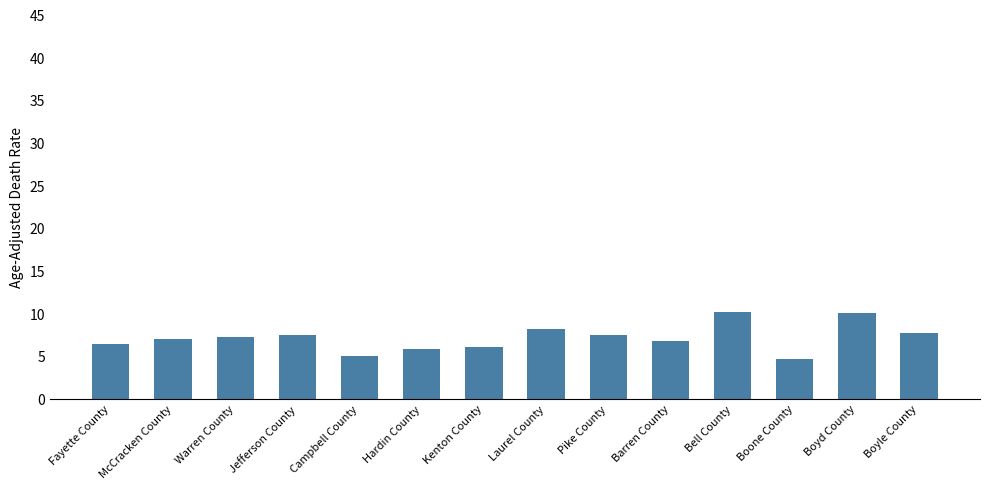

True or false: the data shows 4.7 at Boone County.

True